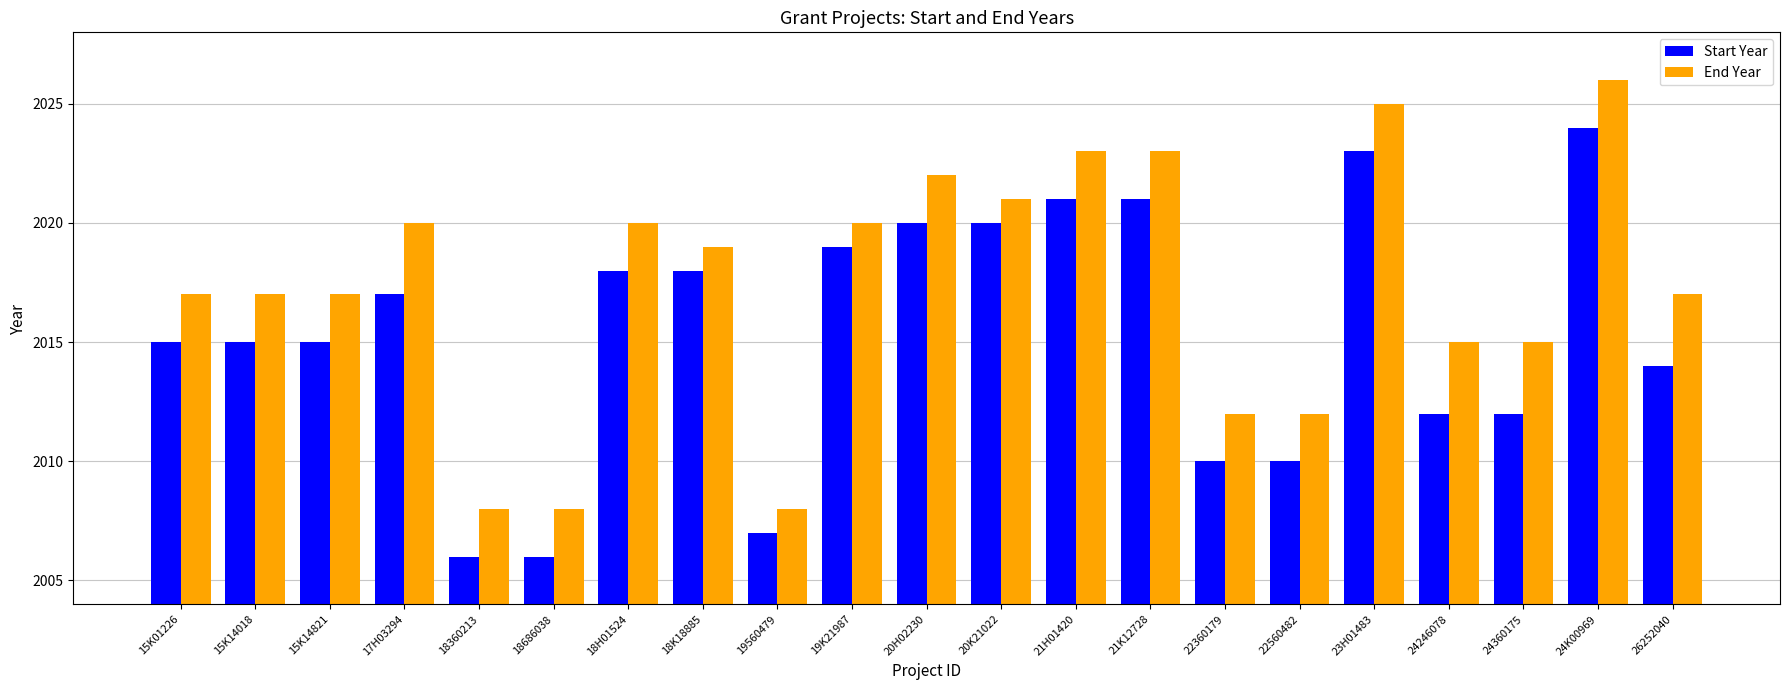

What is the label of the 3rd bar from the left?

15K14821